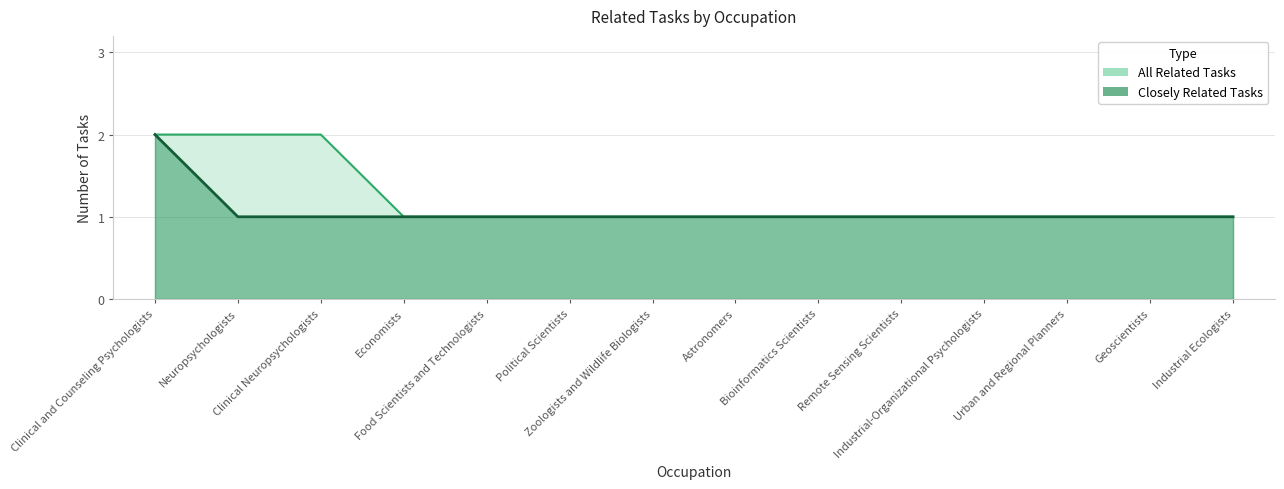

Which series changed the most between Food Scientists and Technologists and Geoscientists?

Closely Related Tasks